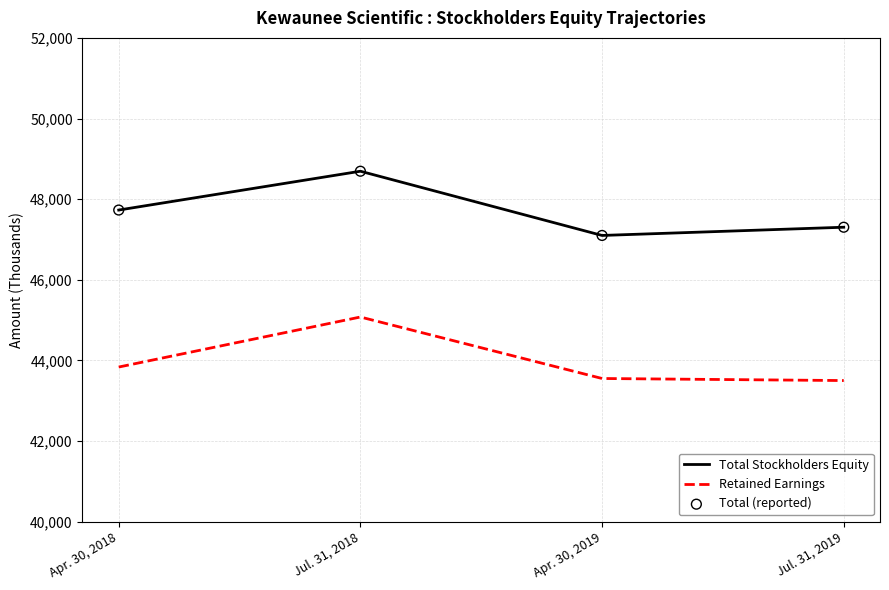

Which series has the largest total across all categories?

Total Stockholders Equity